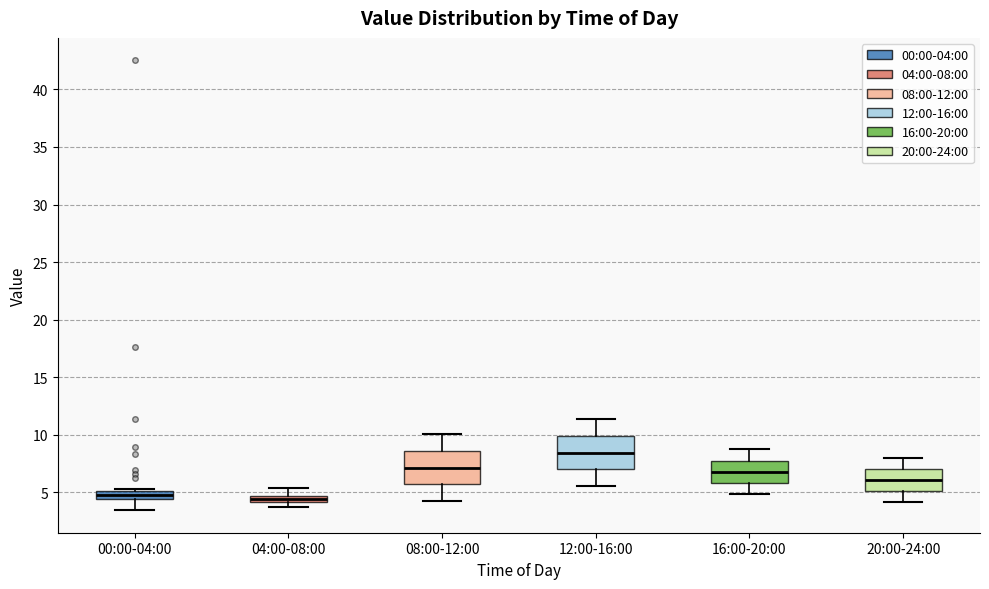

Where does the upper whisker of the box for 04:00-08:00 end on the y-axis? The values are not printed on the chart, so give them approximately, as read against the axis.

5.5